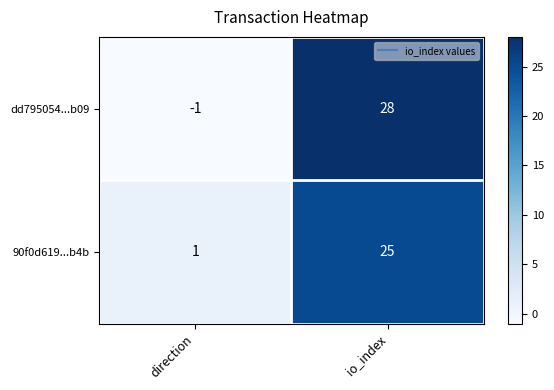

What is the difference between the 90f0d619...b4b values at direction and io_index?

24